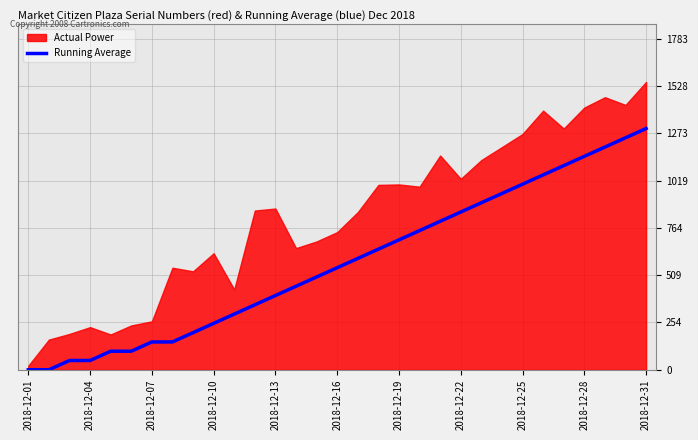

The value at 28 is 1731. True or false?

False